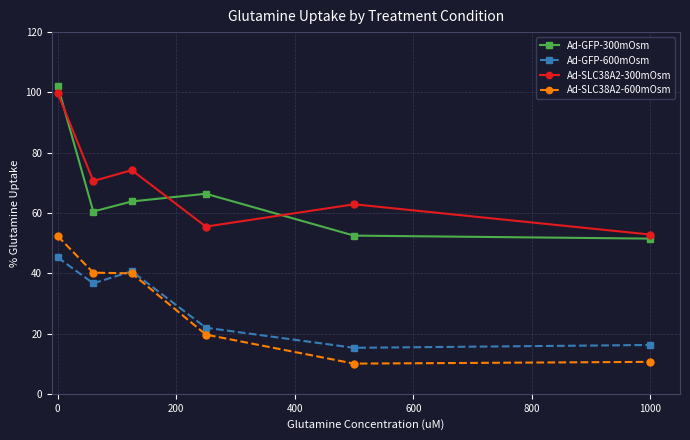

What is the greatest value displayed?

102.2